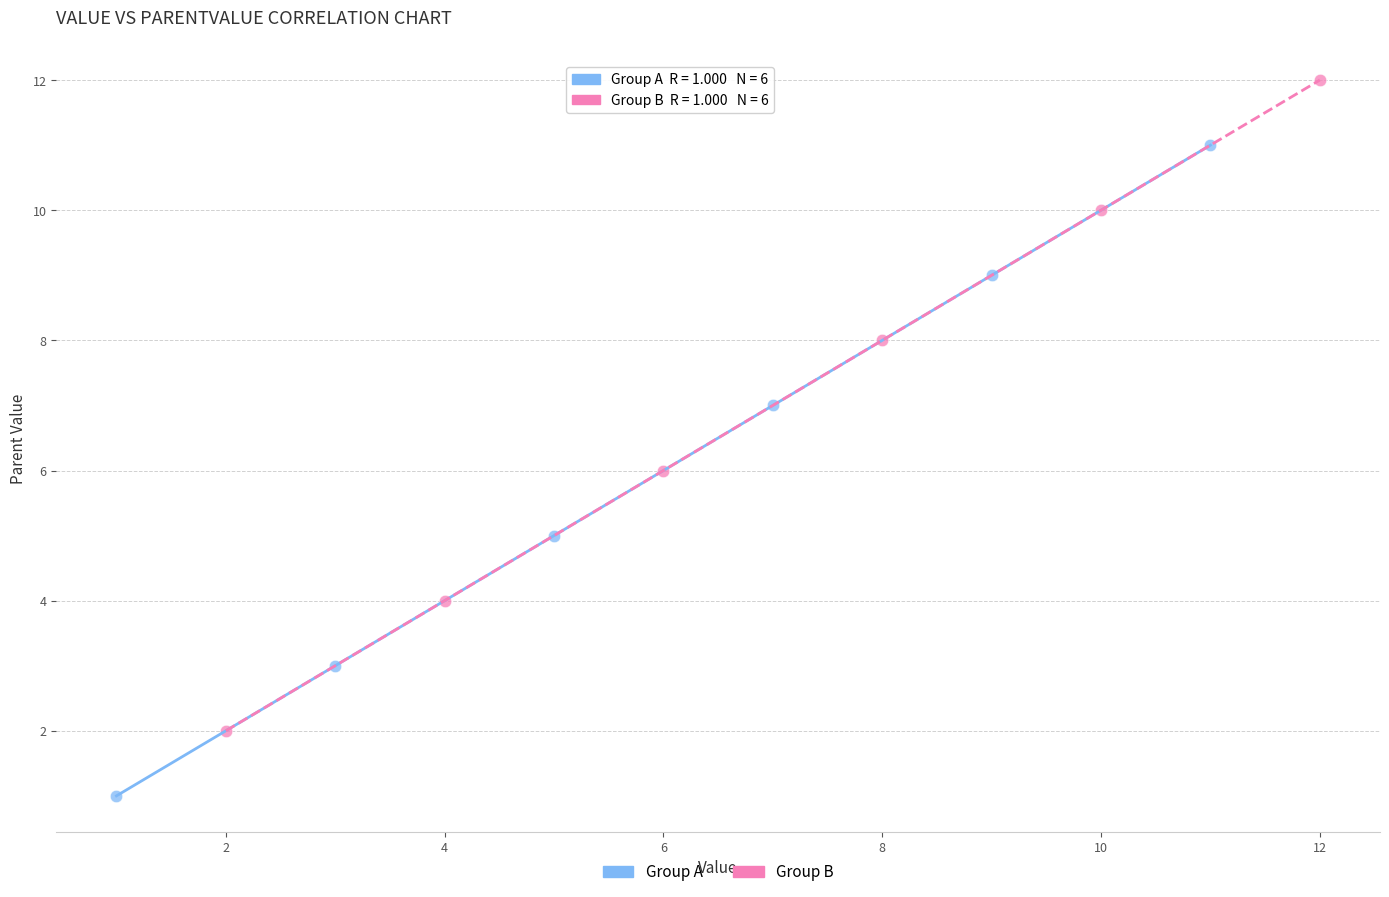

Which series contains the lowest Y value?

Group A